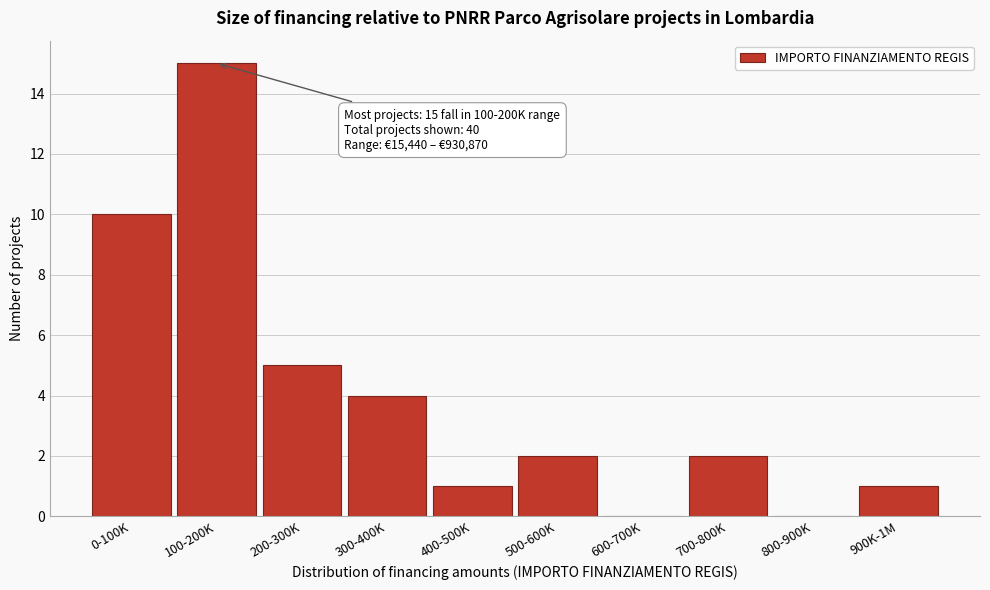

True or false: the data shows 7 at 300-400K.

False